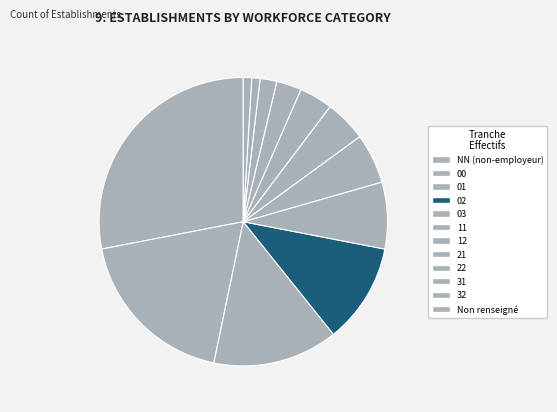

How many slices are in this pie chart?

12